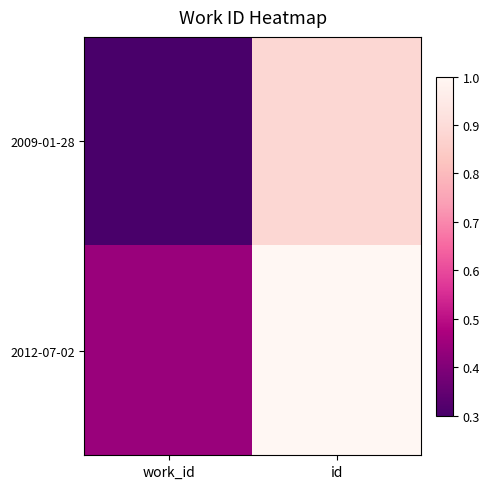

List the series in order of their peak value, highest first.

2012-07-02, 2009-01-28